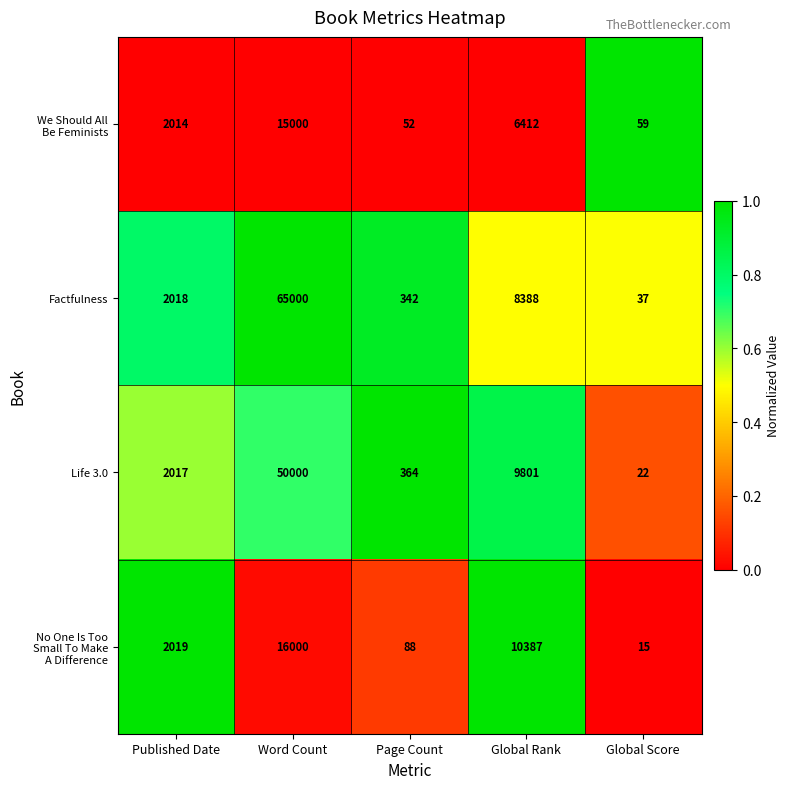

At which label is Life 3.0 closest to 25011?

Global Rank